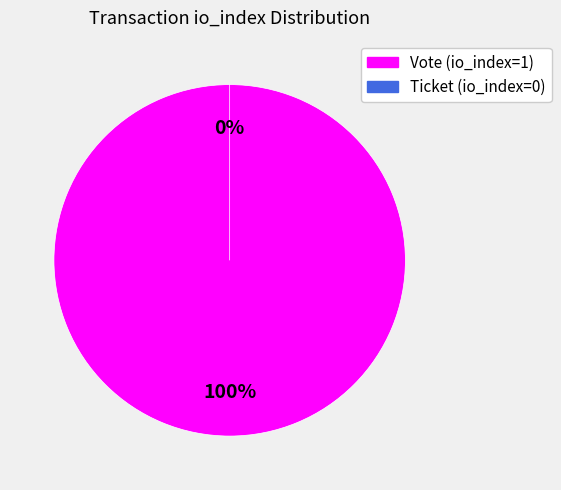

True or false: Vote (io_index=1) accounts for 100% of the total.

True